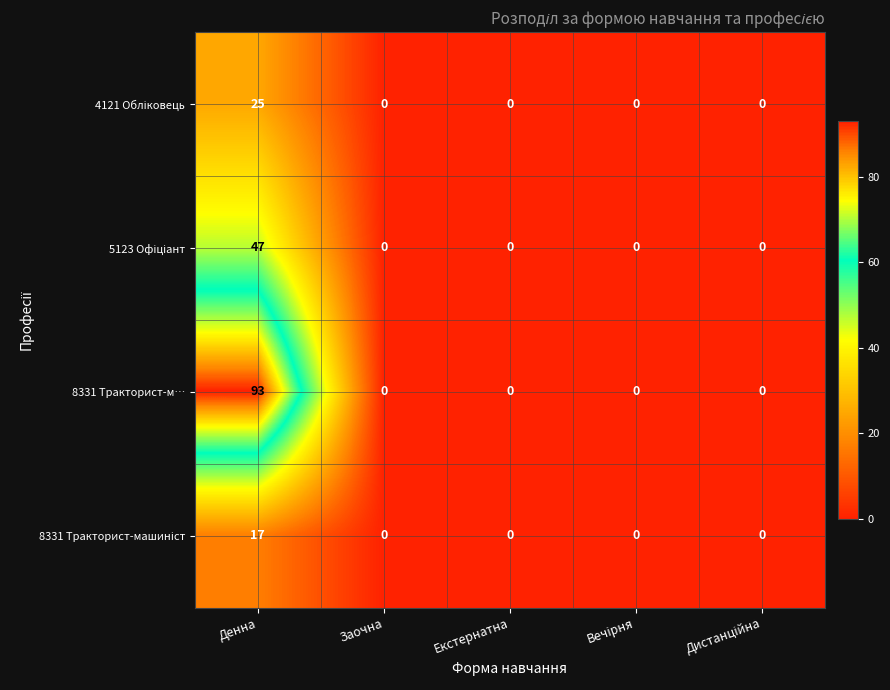

The 8331 Тракторист-м… series shows 0 at Заочна. True or false?

True